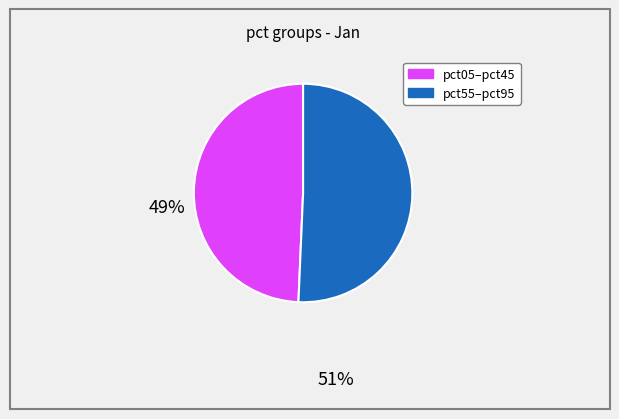

Does any single category account for the majority?

Yes